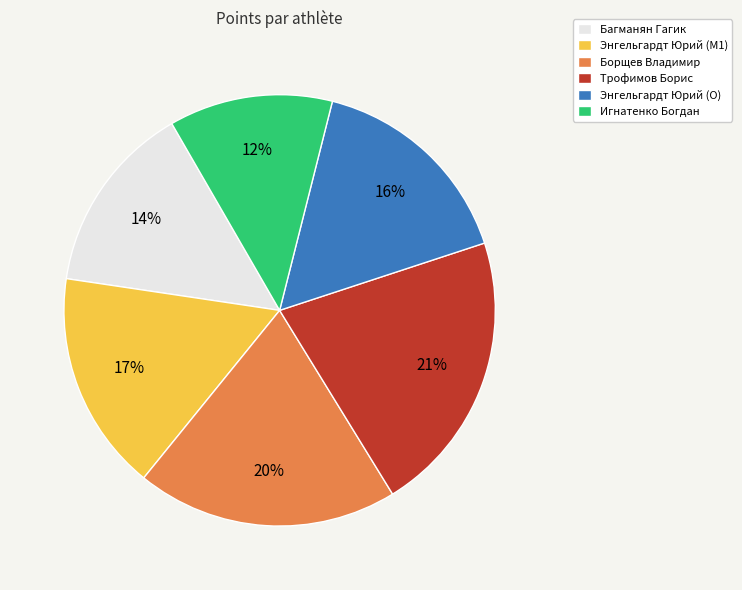

Which category has the smallest portion of the pie?

Игнатенко Богдан